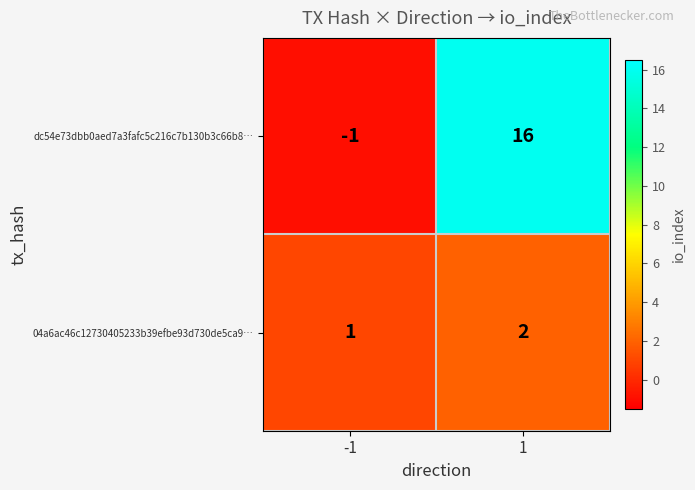

The value of 04a6ac46c12730405233b39efbe93d730de5ca9… at 1 is 1. True or false?

False